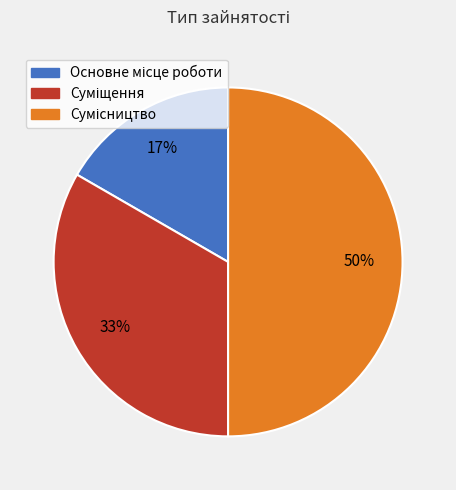

To the nearest percent, what is the difference between the largest and smallest slice percentages?

33%